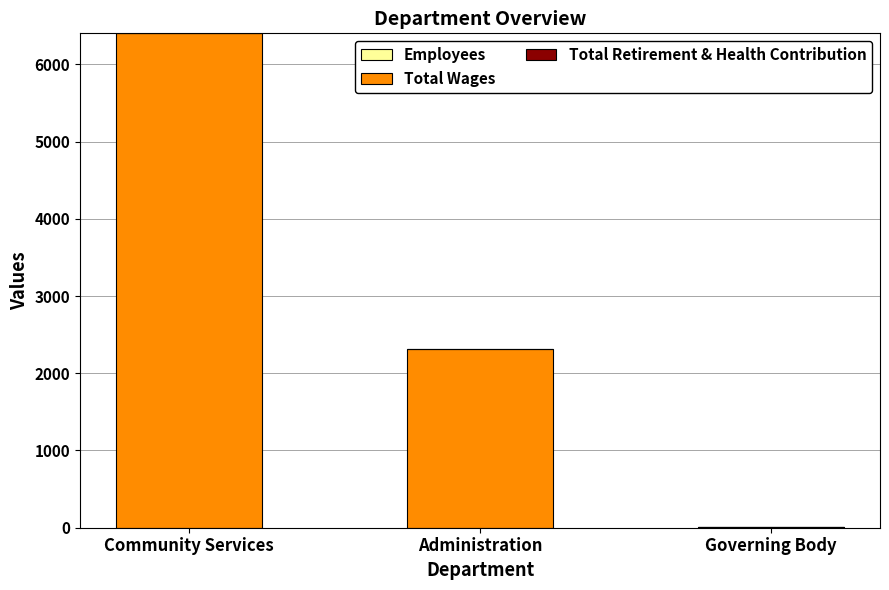

At which category is the sum across all series the highest?

Community Services